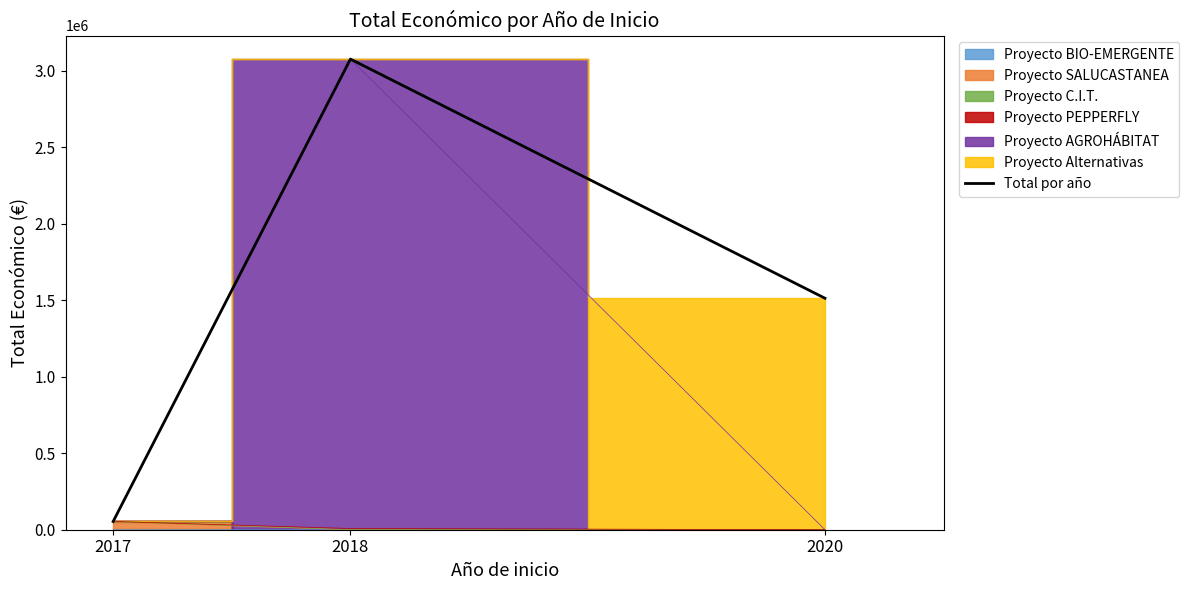

The chart shows a value of 3077919 at 2018. True or false?

True